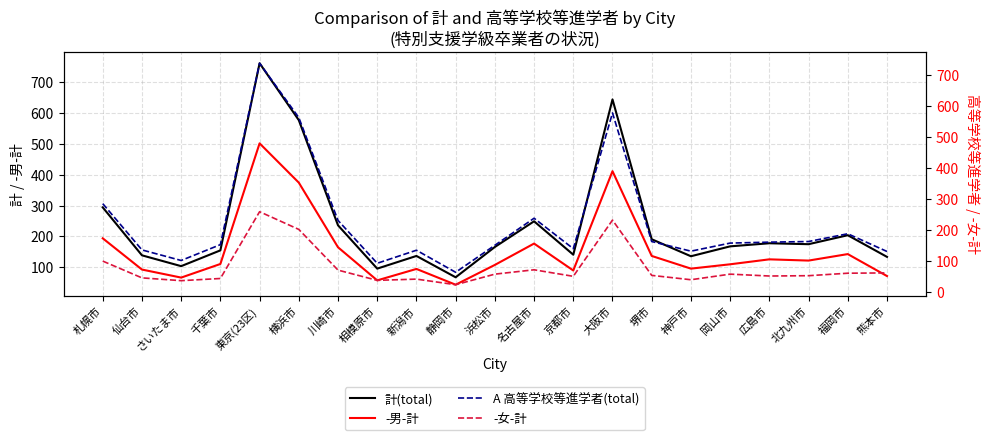

What is the difference between the 計(total) values at 堺市 and 福岡市?

13